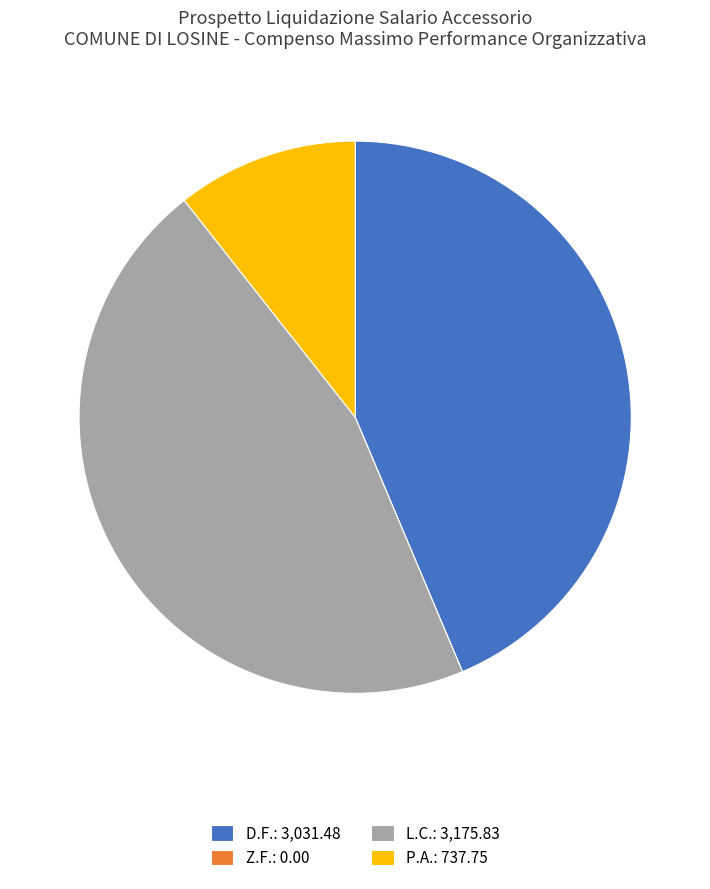

True or false: L.C. accounts for 46% of the total.

True